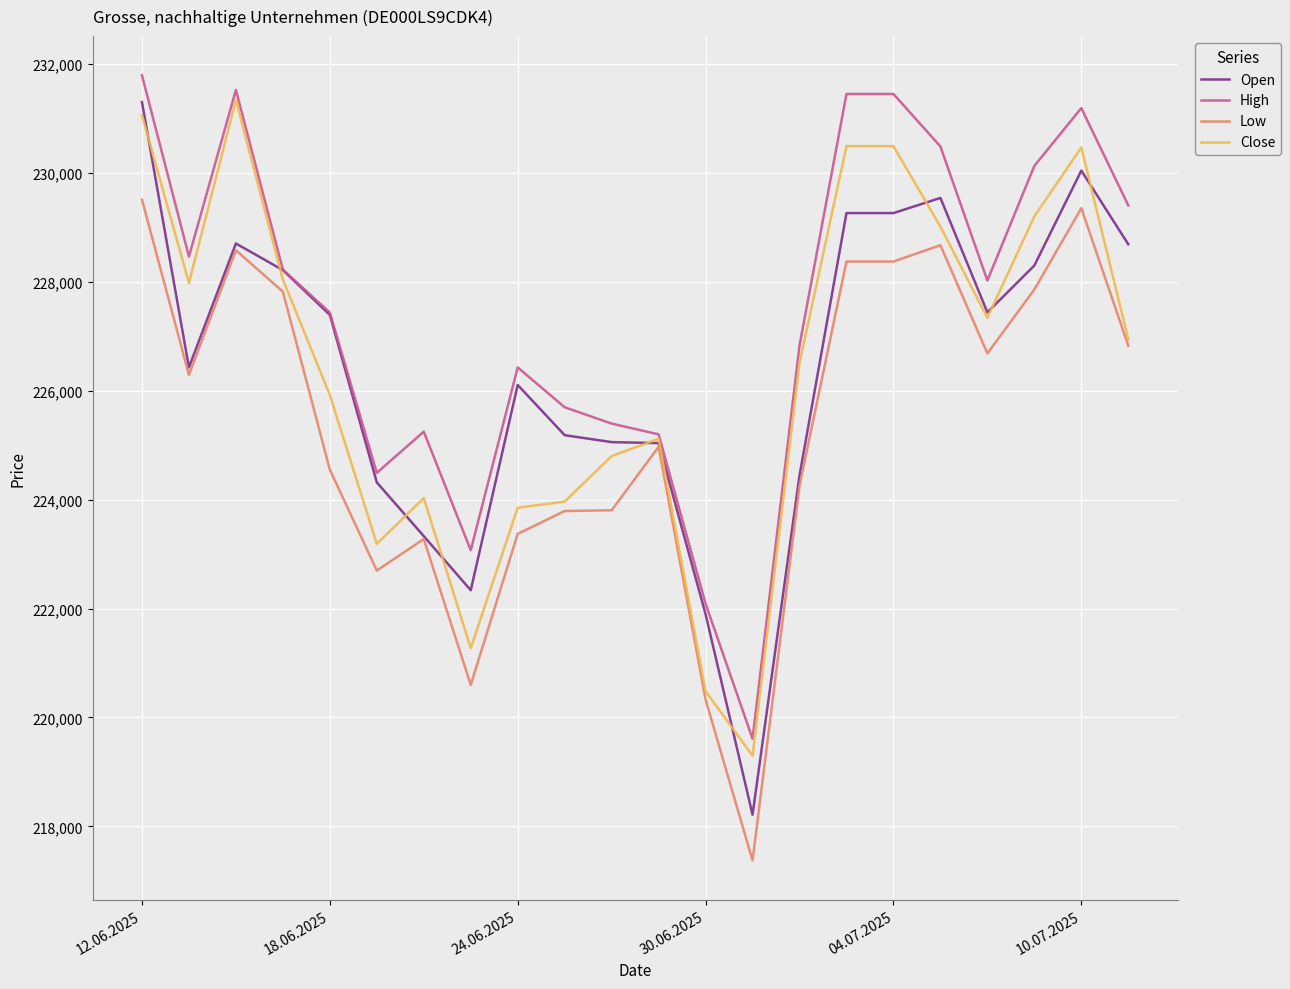

What is the lowest value of the Open series?

218214